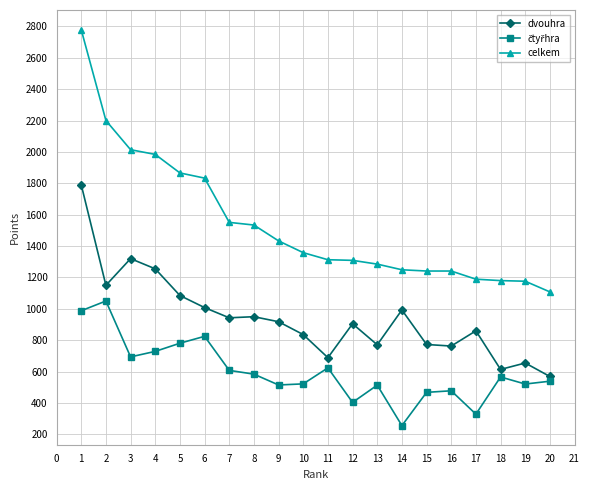

What is the total value across all series at 3?

4028